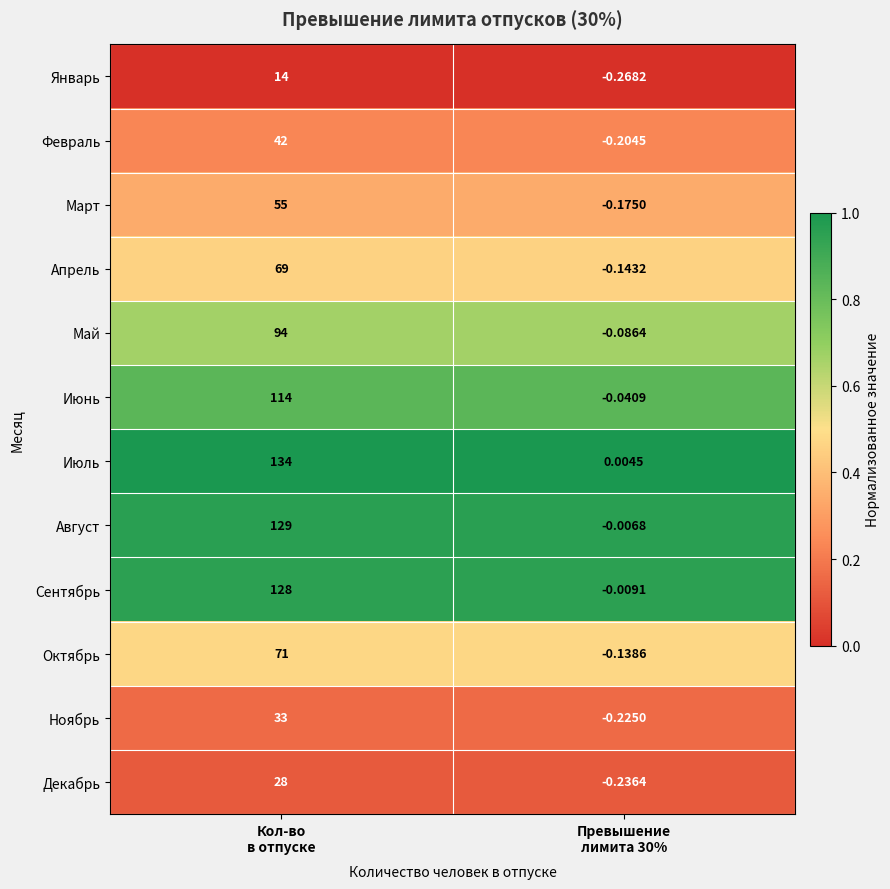

Which series has the widest spread of values?

Июль